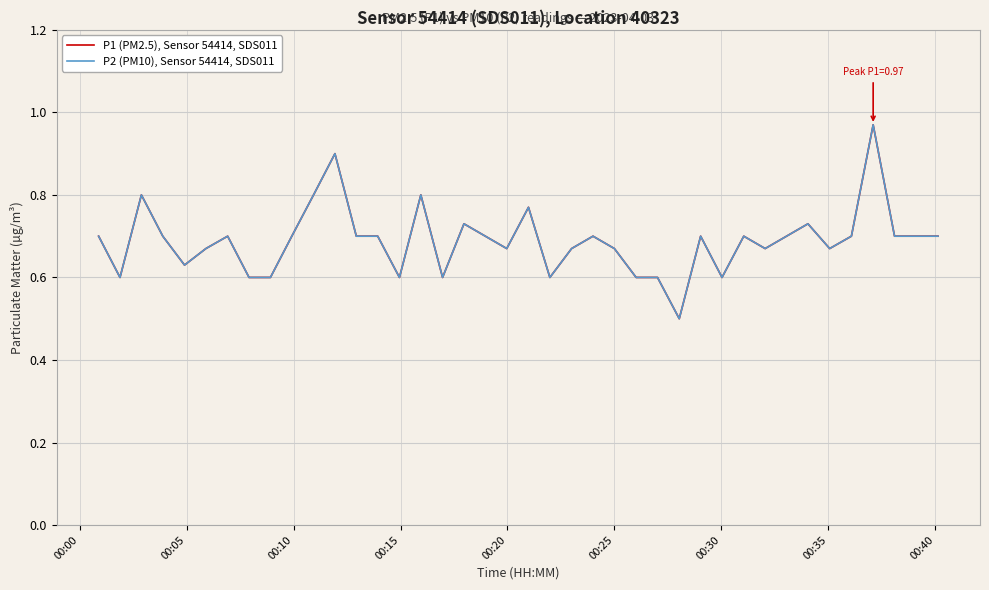

How many lines are shown in the chart?

2